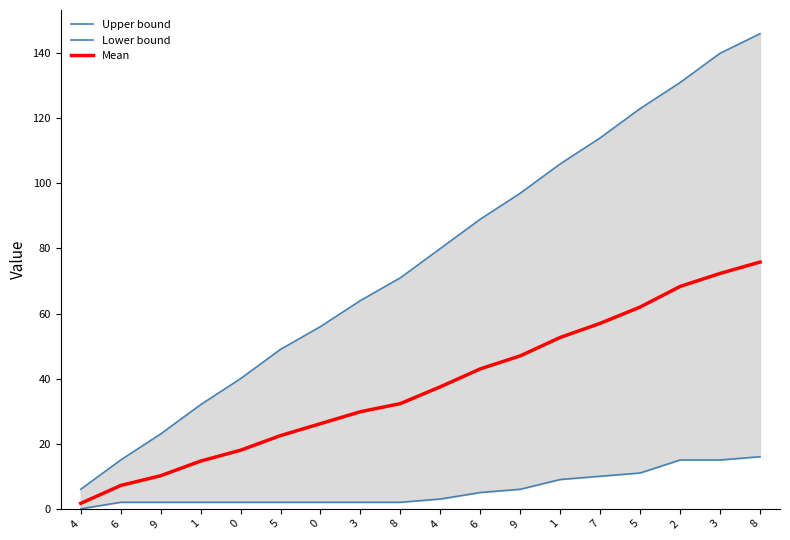

How many values in the Upper bound series exceed 80?

8